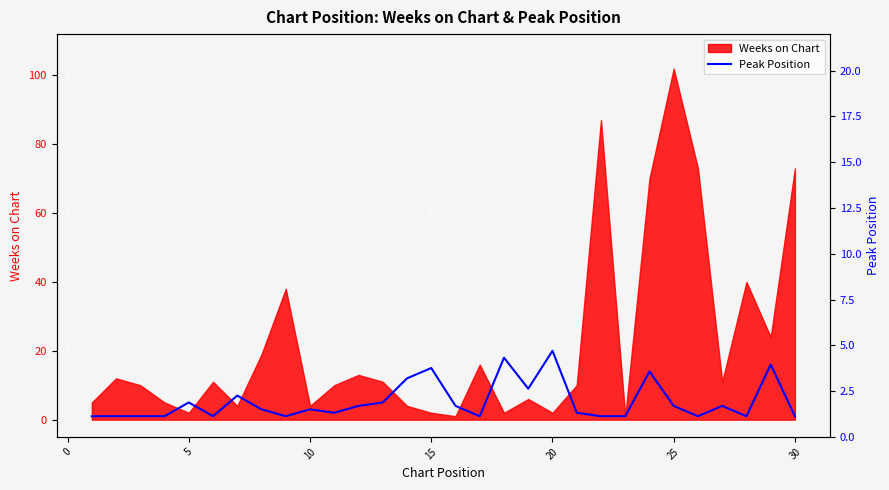

How many points are higher than both their immediate neighbors (excluding endpoints)?

9